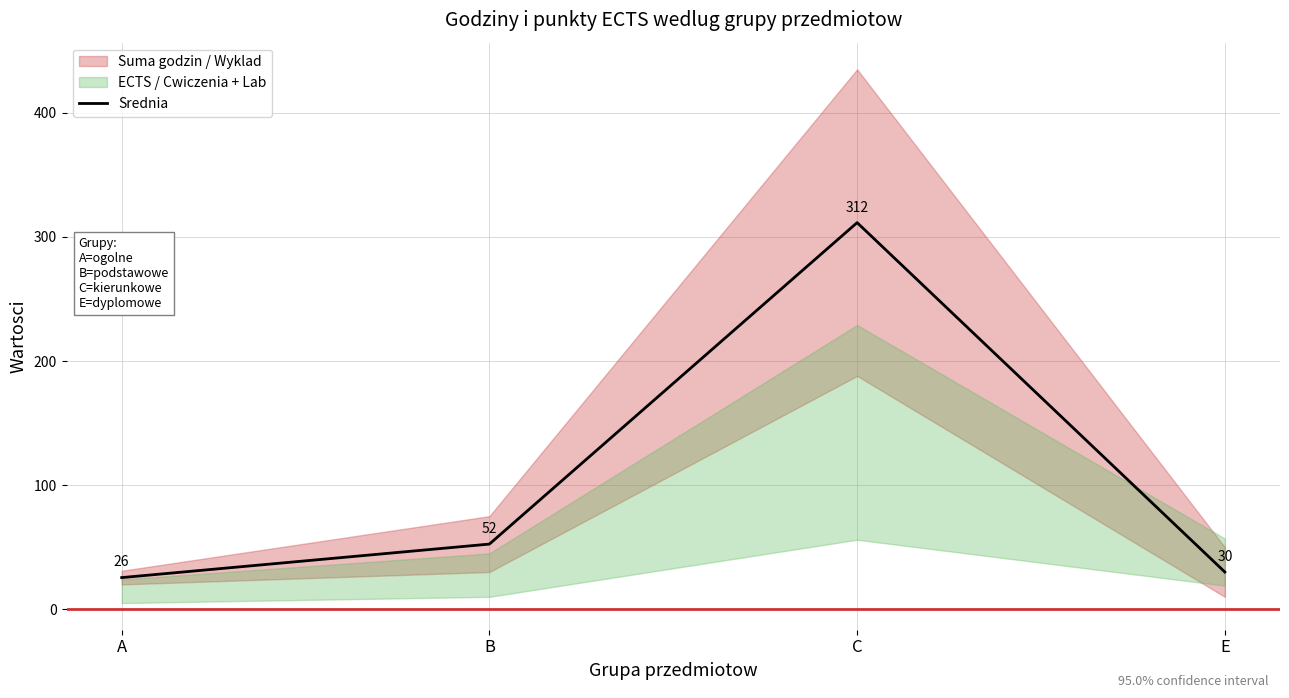

Read the value at C.

311.5